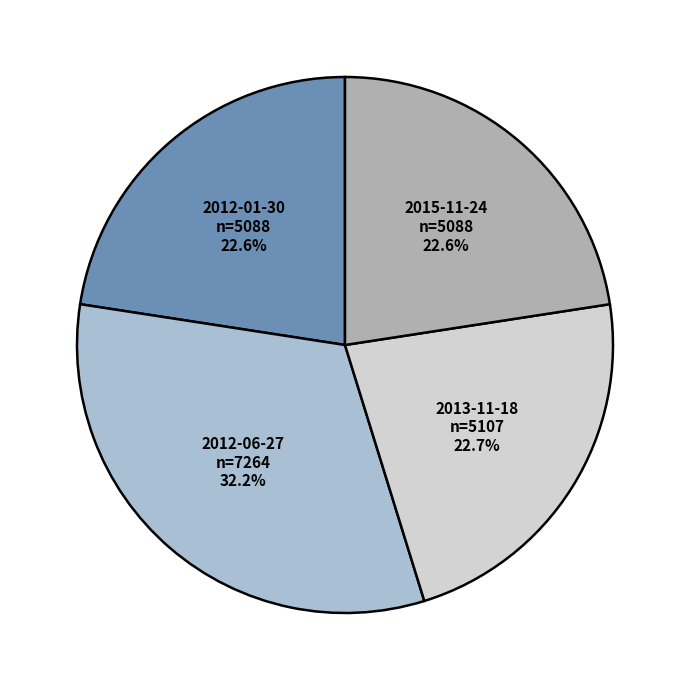

True or false: 2012-01-30 accounts for 16% of the total.

False